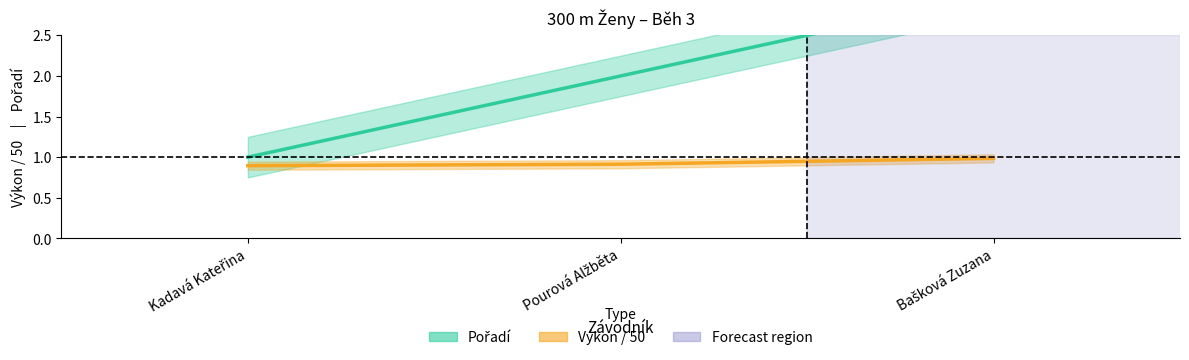

What is the label of the 3rd point from the right?

Kadavá Kateřina